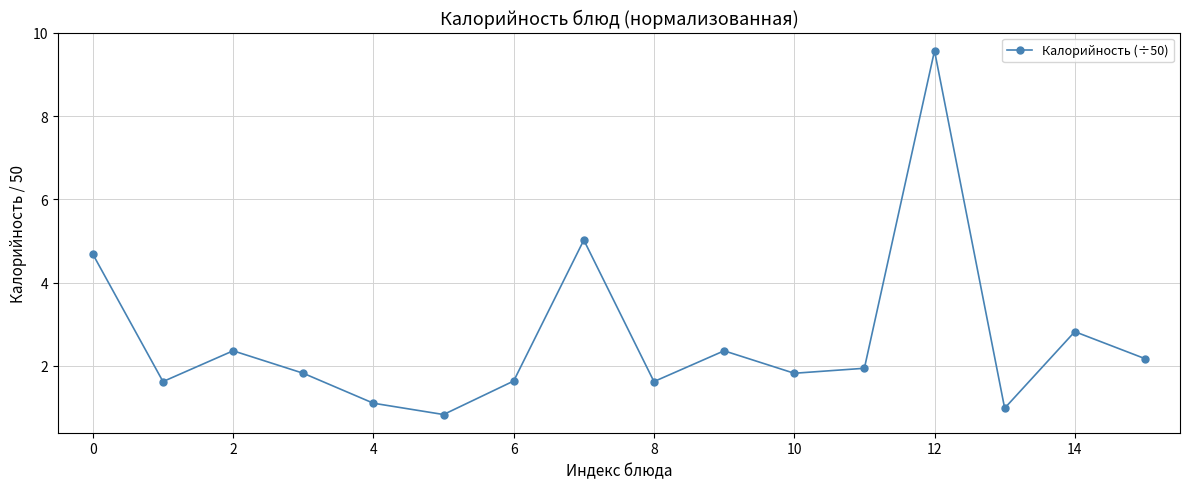

What is the difference between the maximum and minimum values?

8.7